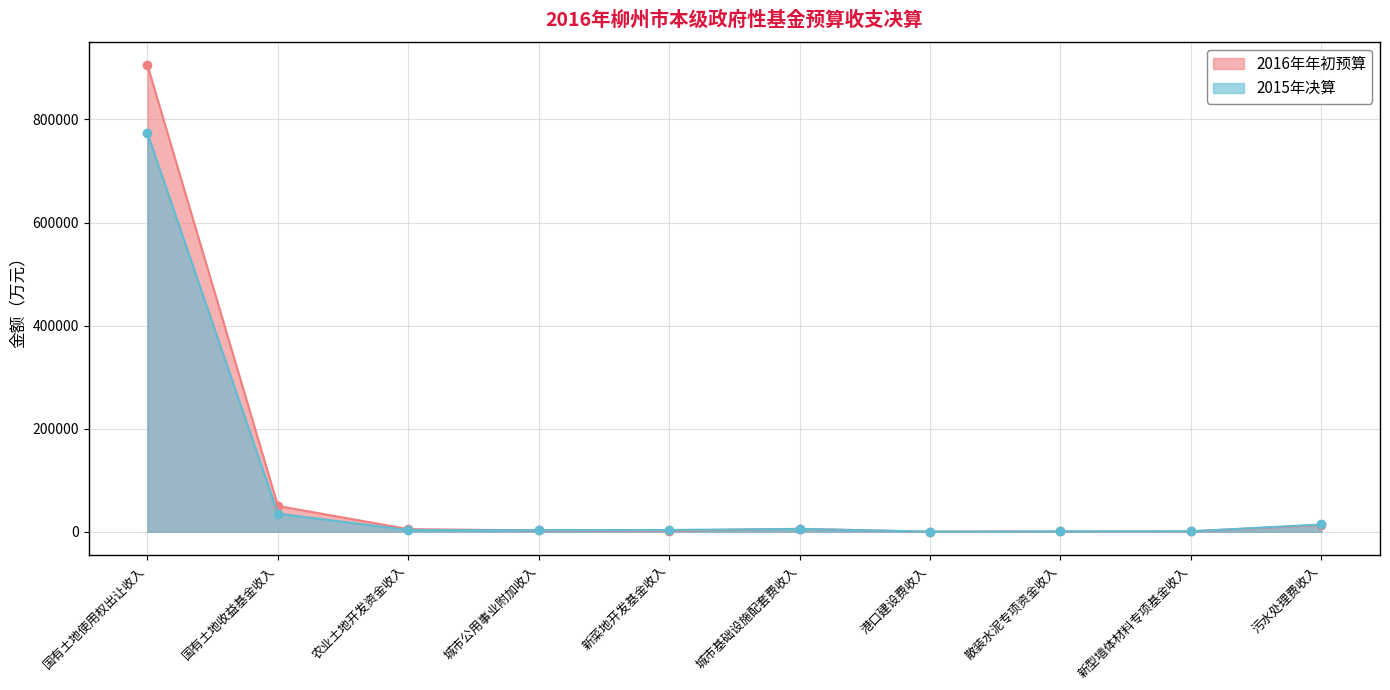

What is the label of the 7th point from the left?

港口建设费收入